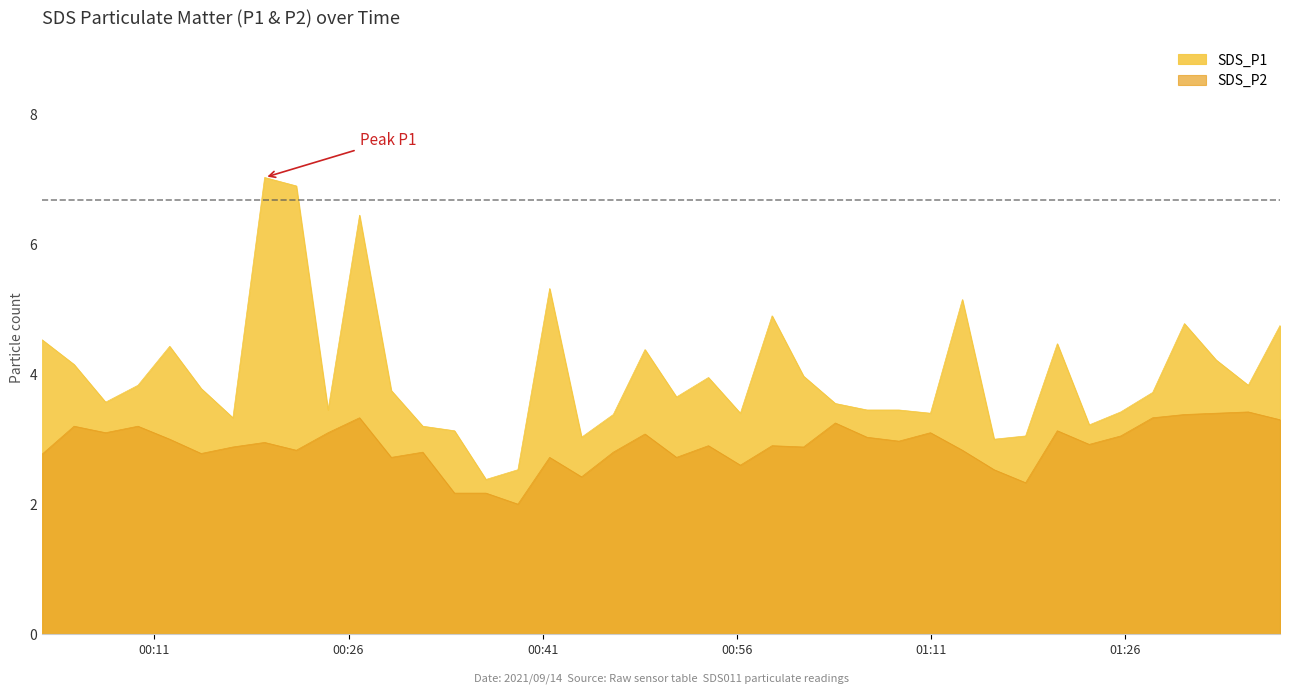

True or false: SDS_P2 has more than 1 interior local peaks.

True